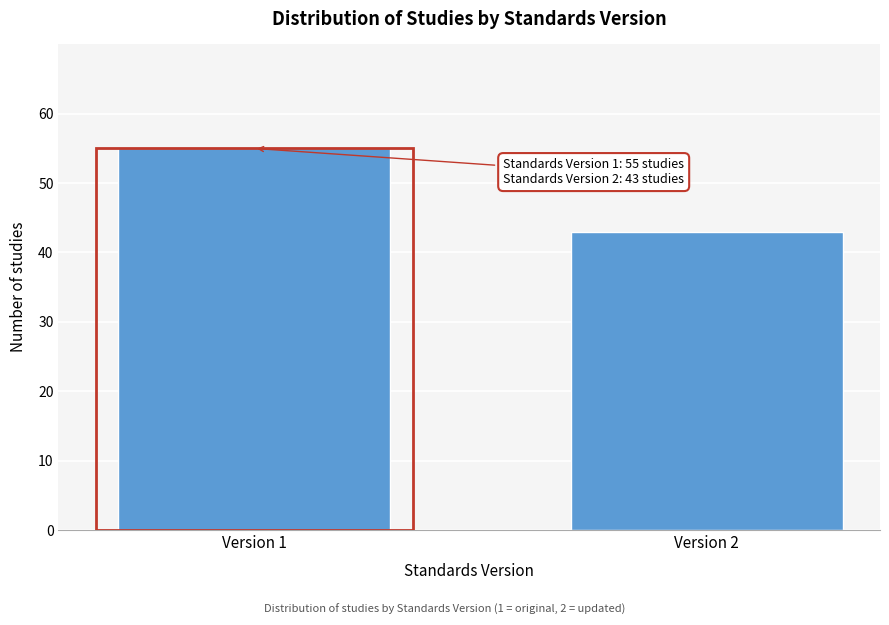

Reading right to left, transcribe all the data shown in this chart.

43	55